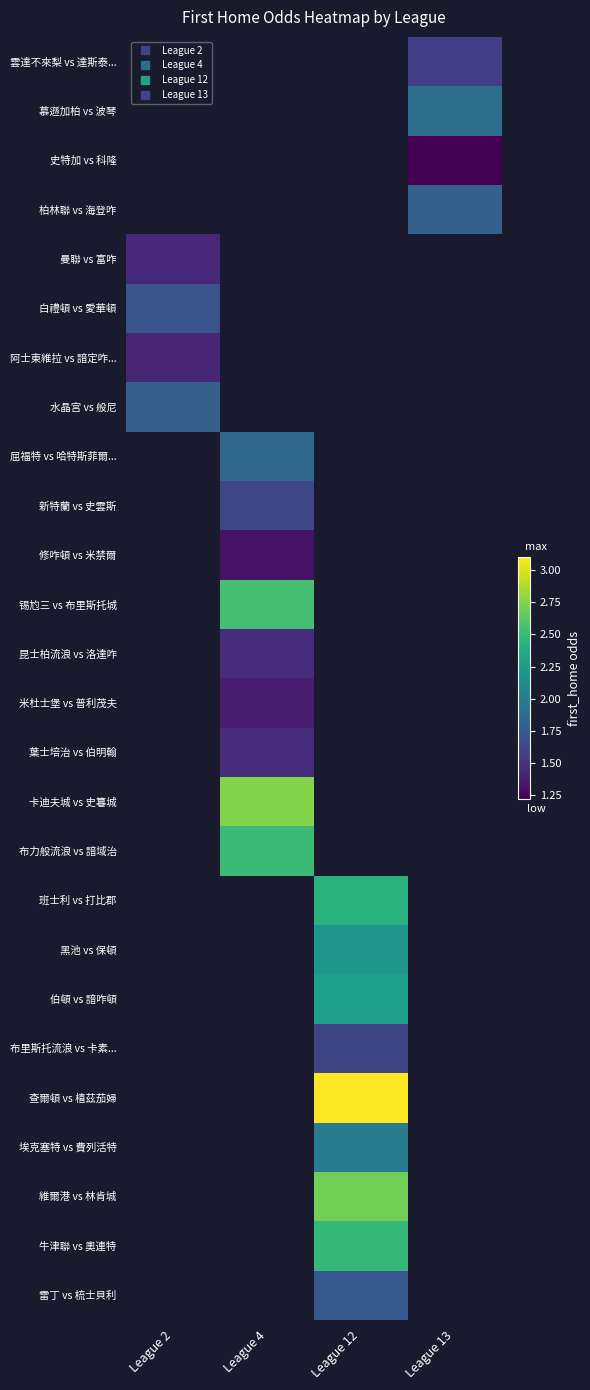

What is the smallest value displayed?

1.2